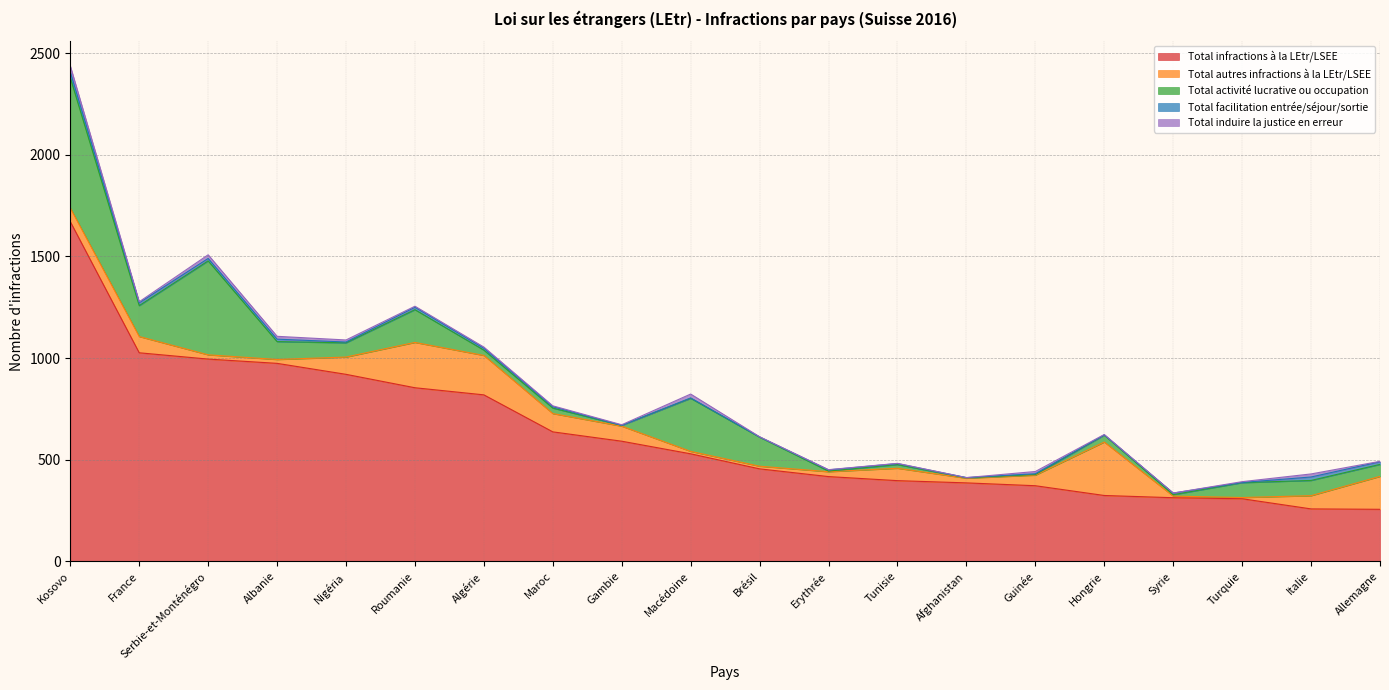

What is the spread (max minus min) of values at Turquie?

307